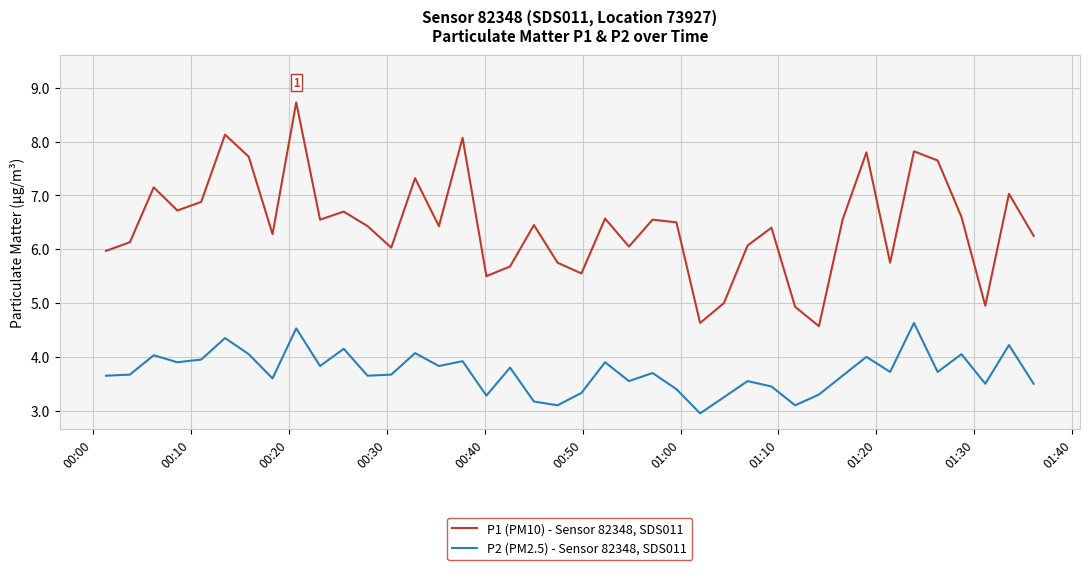

What is the maximum value shown in the chart?

8.7